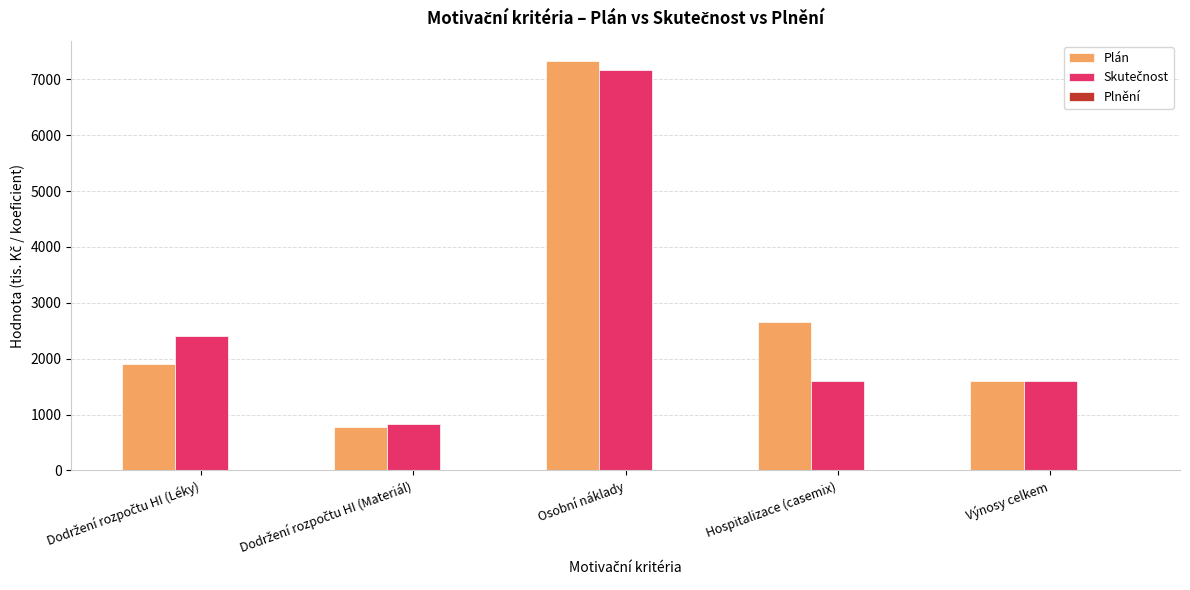

Which series changed the most between Osobní náklady and Výnosy celkem?

Plán